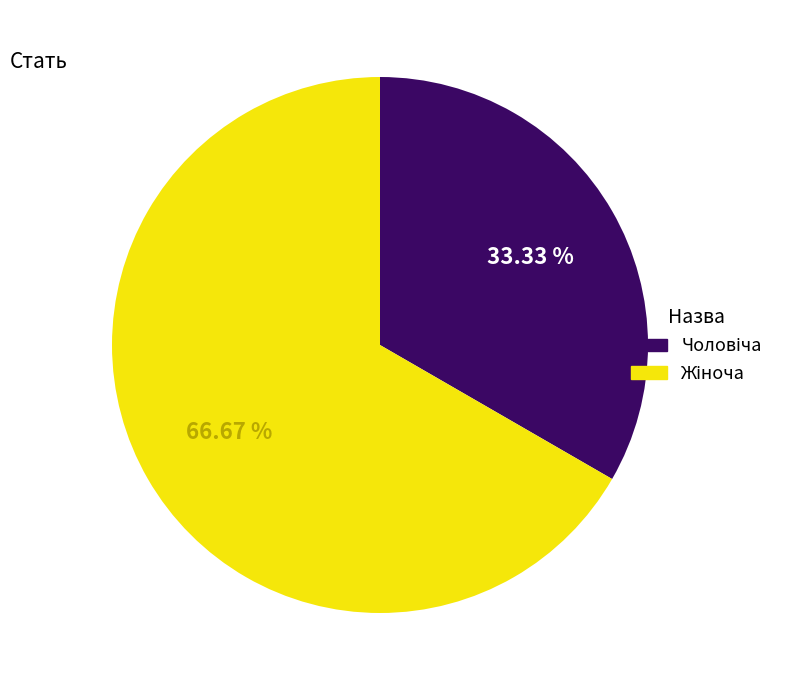

Is there any slice that represents more than half of the pie?

Yes